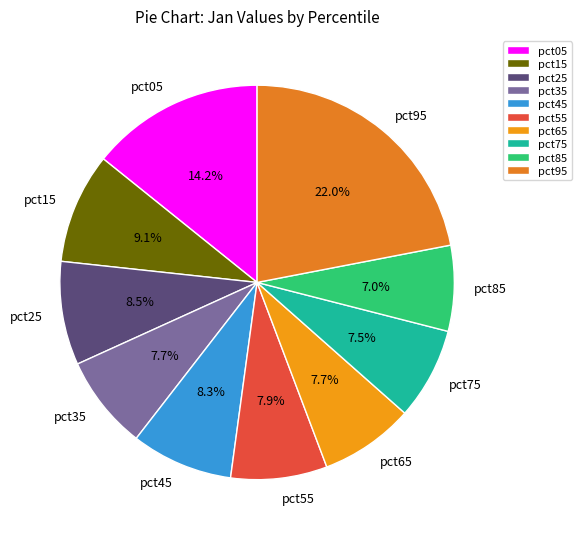

Is pct65 the majority of the pie?

No